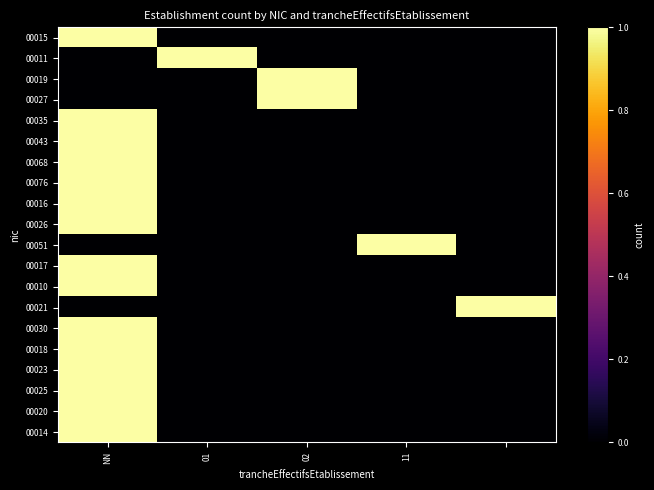

Reading right to left, extract all data points from this chart.

00015: 0	0	0	0	1
00011: 0	0	0	1	0
00019: 0	0	1	0	0
00027: 0	0	1	0	0
00035: 0	0	0	0	1
00043: 0	0	0	0	1
00068: 0	0	0	0	1
00076: 0	0	0	0	1
00016: 0	0	0	0	1
00026: 0	0	0	0	1
00051: 0	1	0	0	0
00017: 0	0	0	0	1
00010: 0	0	0	0	1
00021: 1	0	0	0	0
00030: 0	0	0	0	1
00018: 0	0	0	0	1
00023: 0	0	0	0	1
00025: 0	0	0	0	1
00020: 0	0	0	0	1
00014: 0	0	0	0	1